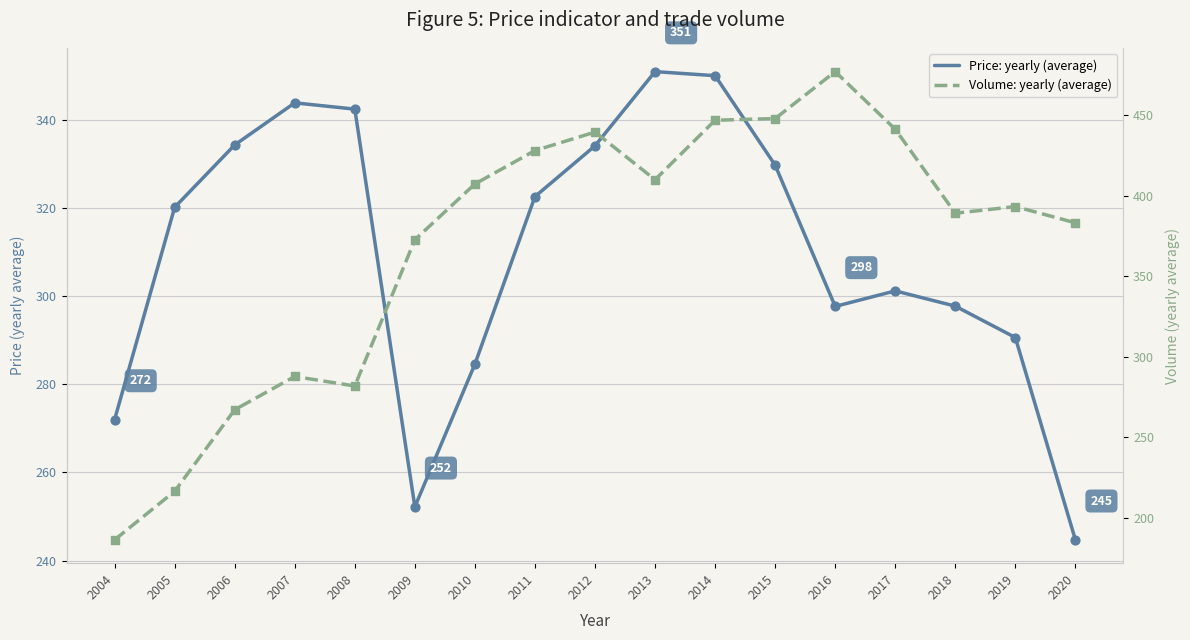

At which category is the sum across all series the highest?

2014